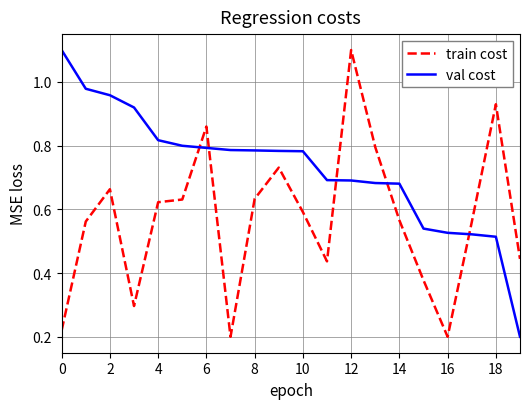

What is the highest value of the train cost series?

1.1